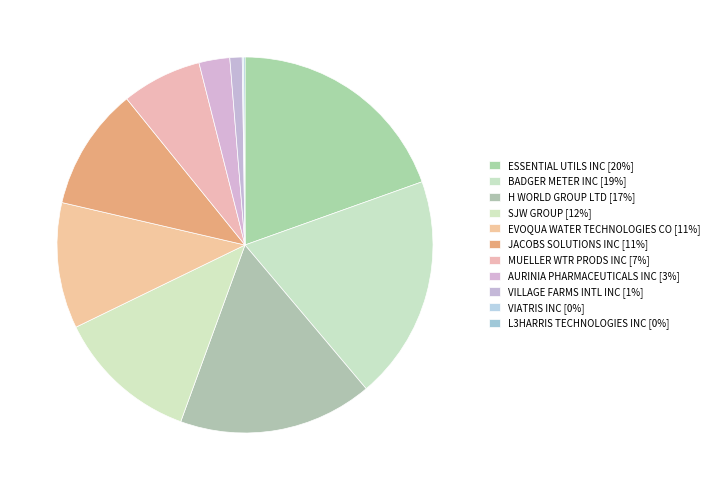

Rank the categories by value from lowest to highest.

VIATRIS INC, L3HARRIS TECHNOLOGIES INC, VILLAGE FARMS INTL INC, AURINIA PHARMACEUTICALS INC, MUELLER WTR PRODS INC, JACOBS SOLUTIONS INC, EVOQUA WATER TECHNOLOGIES CO, SJW GROUP, H WORLD GROUP LTD, BADGER METER INC, ESSENTIAL UTILS INC